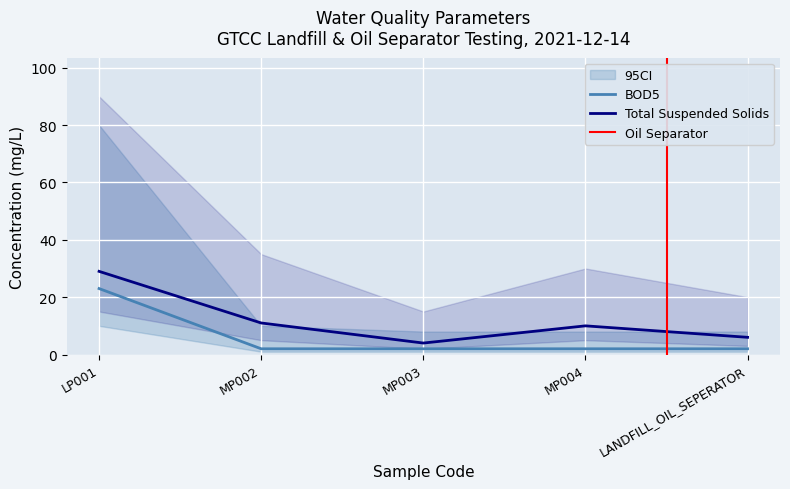

Reading left to right, extract all data points from this chart.

BOD5: 23	2	2	2	2
Total Suspended Solids: 29	11	4	10	6